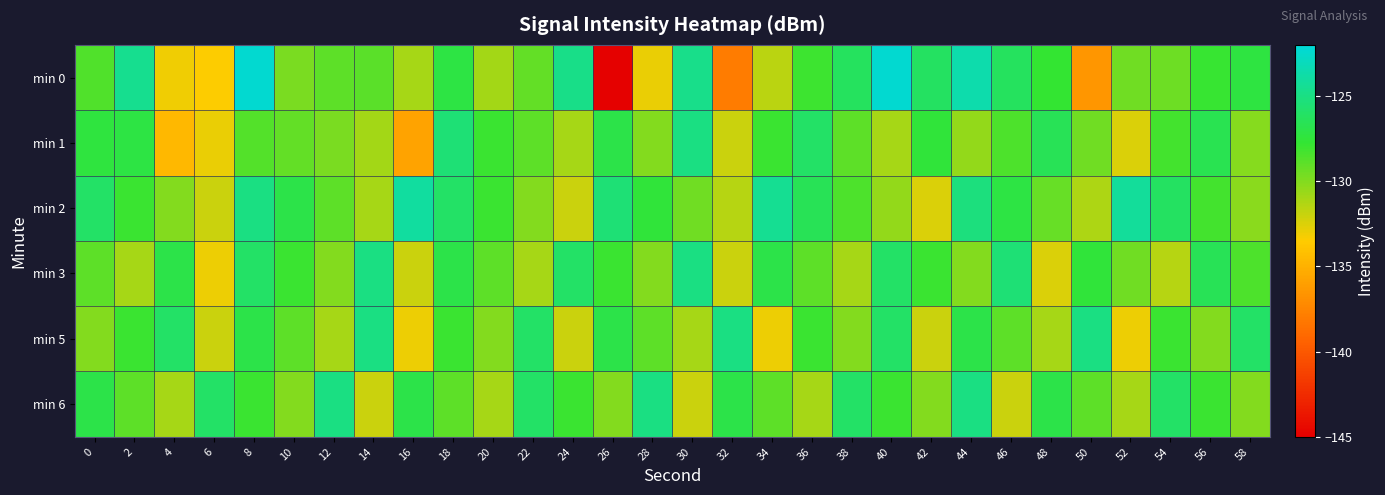

Rank the series at 20 from highest to lowest value.

min 1, min 2, min 3, min 5, min 0, min 6